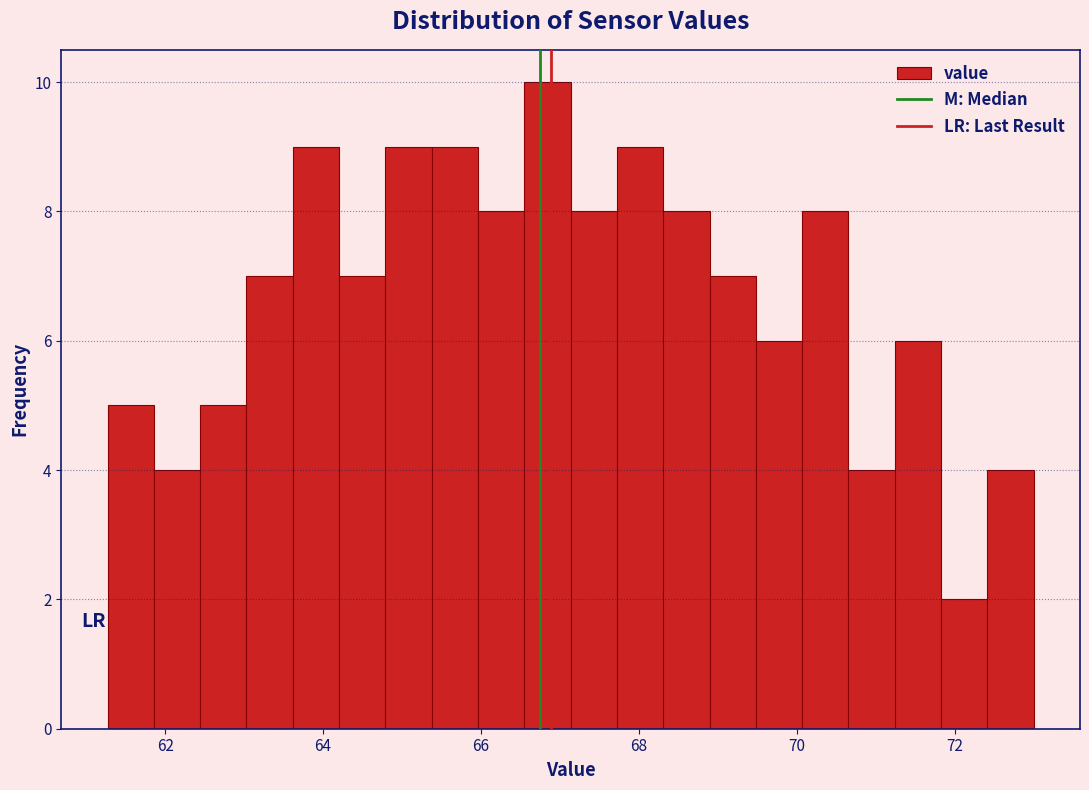

Read against the x-axis, roughly where is the centre of the tallest bar?

66.8